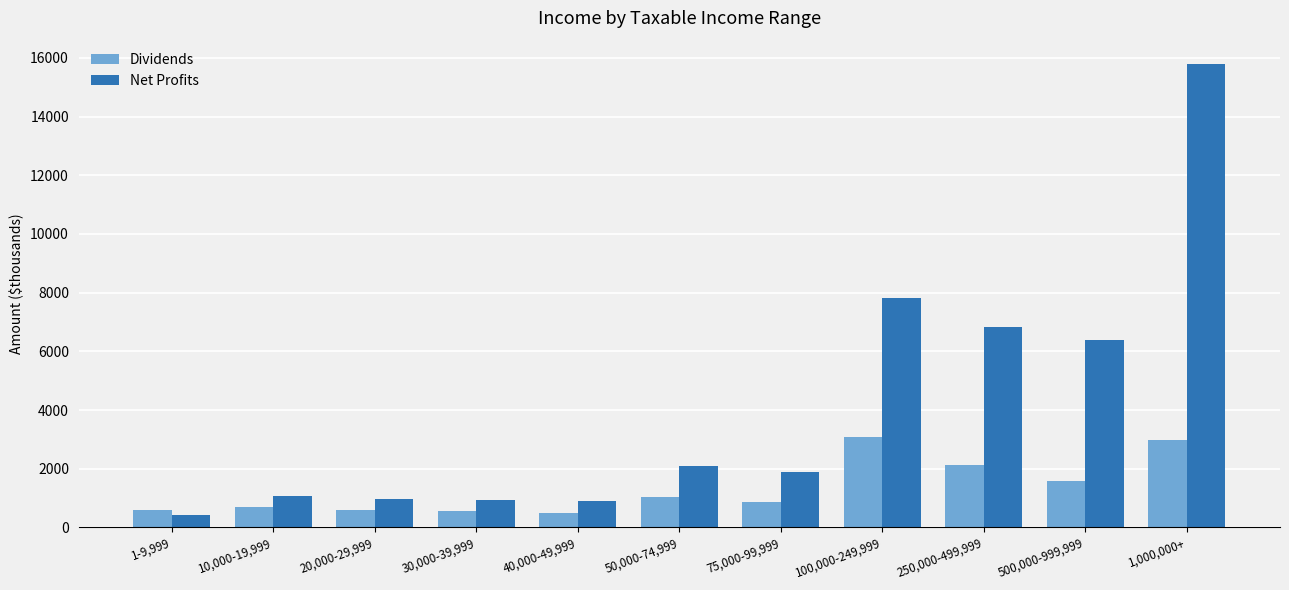

Which series has the largest total across all categories?

Net Profits